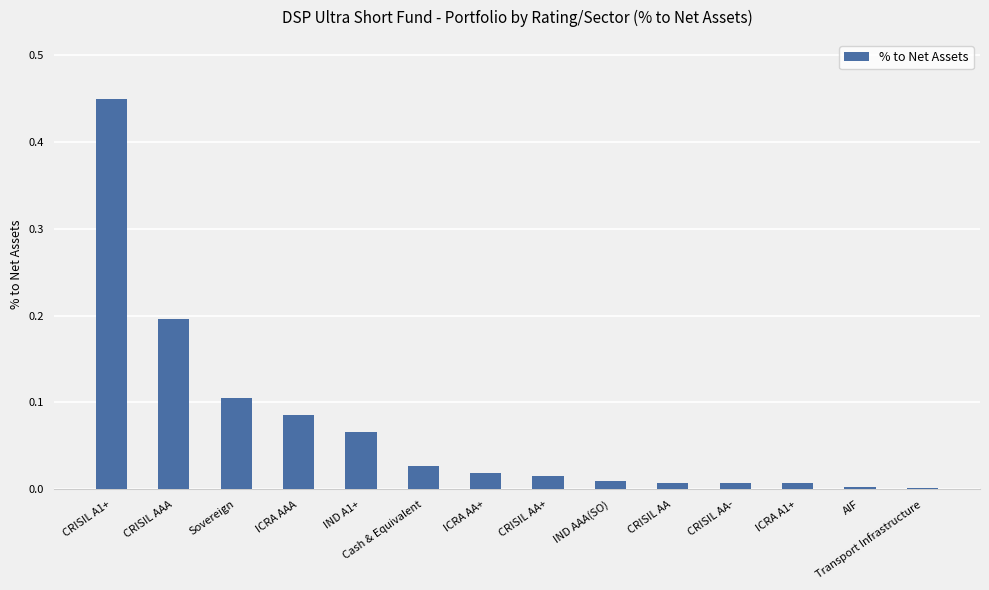

Are the bars horizontal?

No